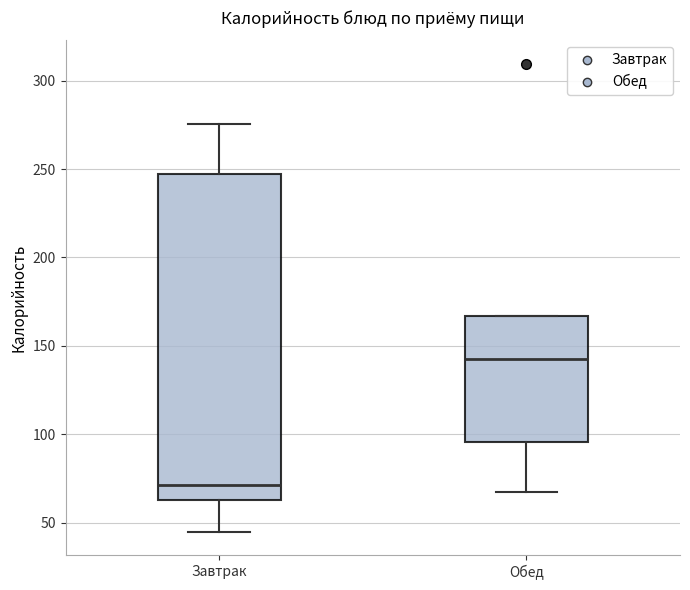

Where does the median line of the box for Завтрак sit on the y-axis? The values are not printed on the chart, so give them approximately, as read against the axis.

70